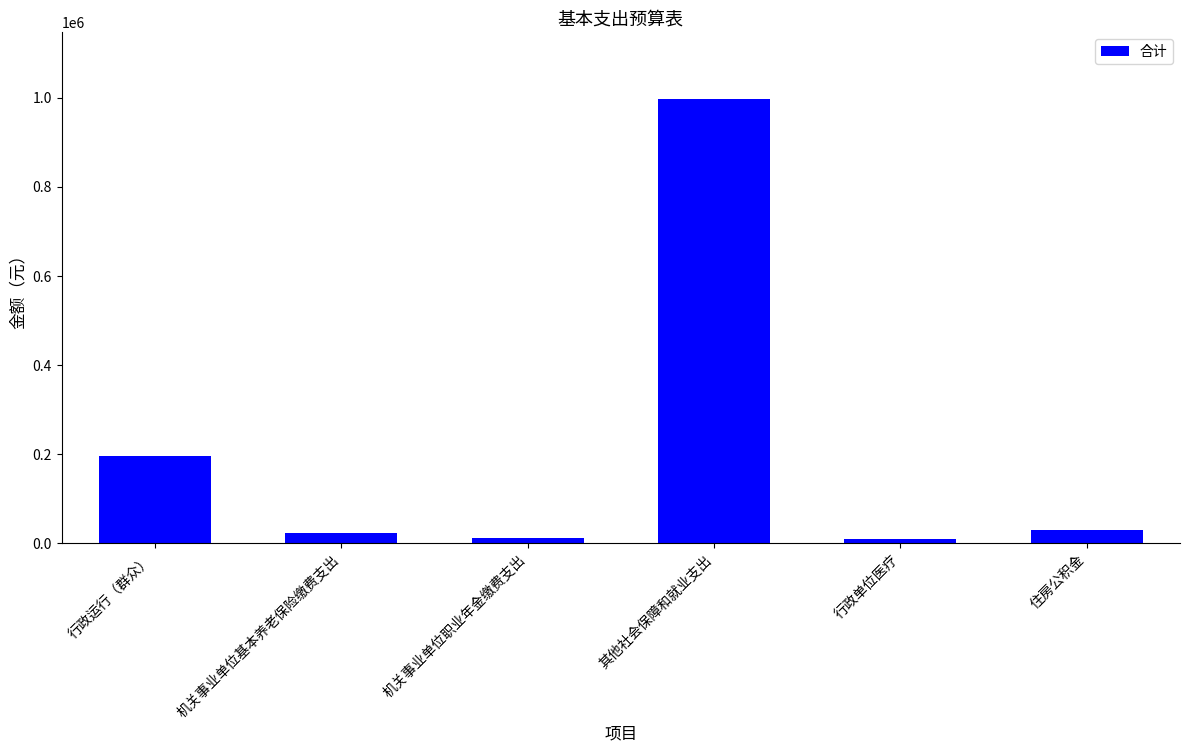

True or false: the data shows 310123 at 行政运行（群众）.

False